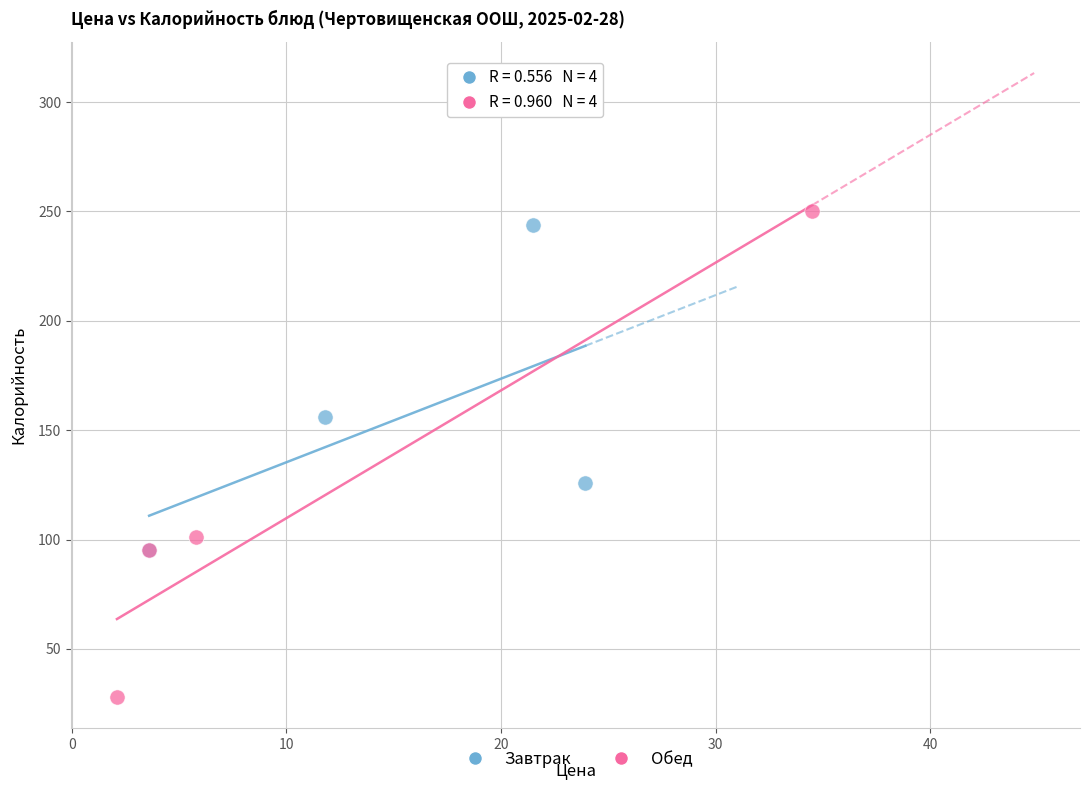

Which series has the widest spread of Y values?

Обед